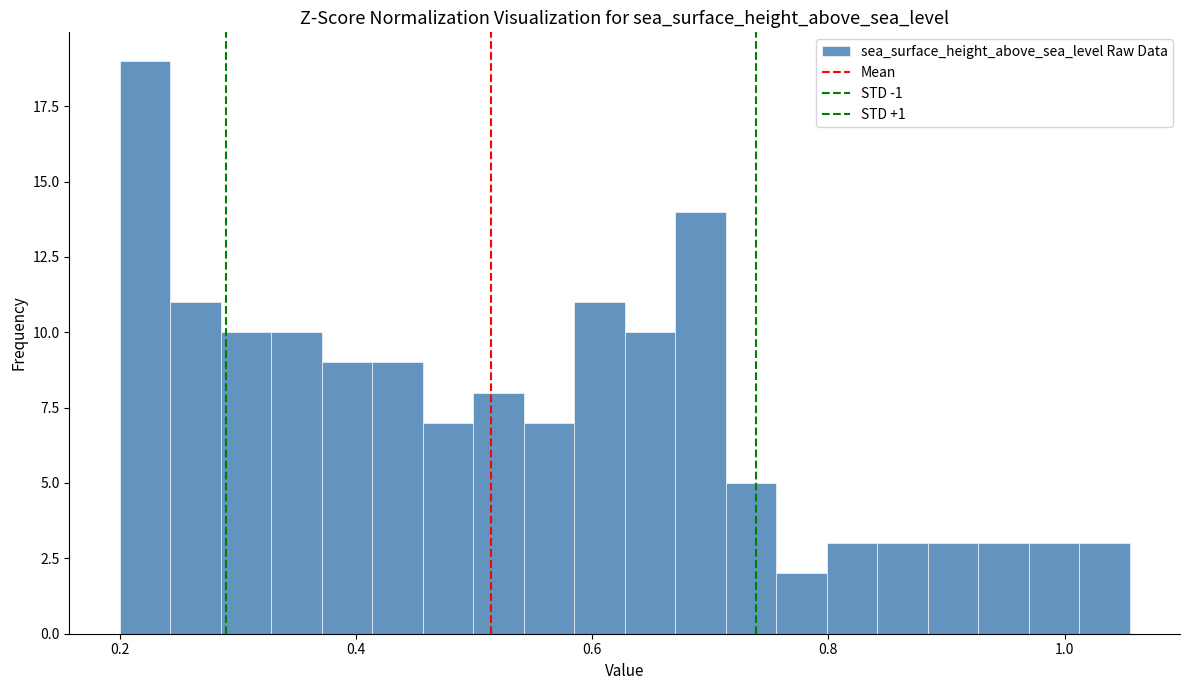

Around what value on the x-axis is the tallest bar? Give the approximate position of its centre, as read against the axis.

0.22